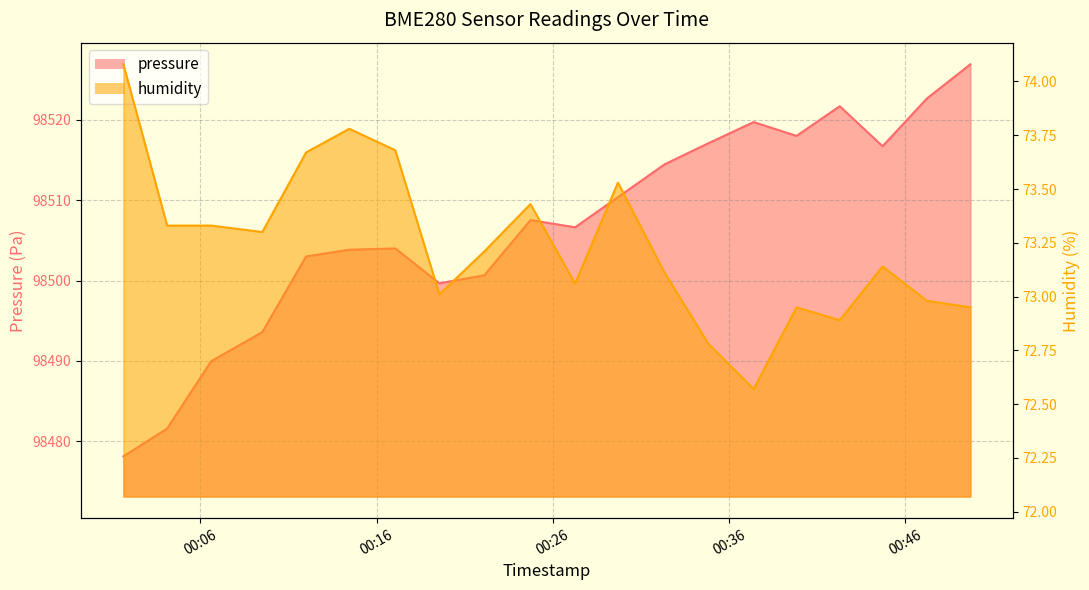

True or false: pressure and humidity intersect in this chart.

False